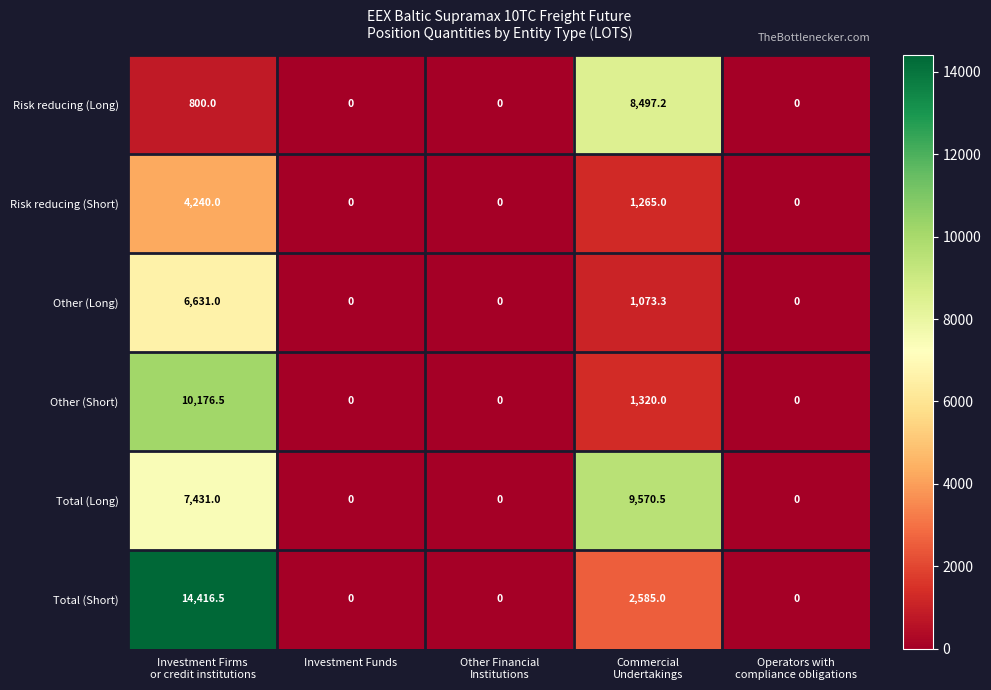

What is the sum of all Other (Short) values?

11496.5